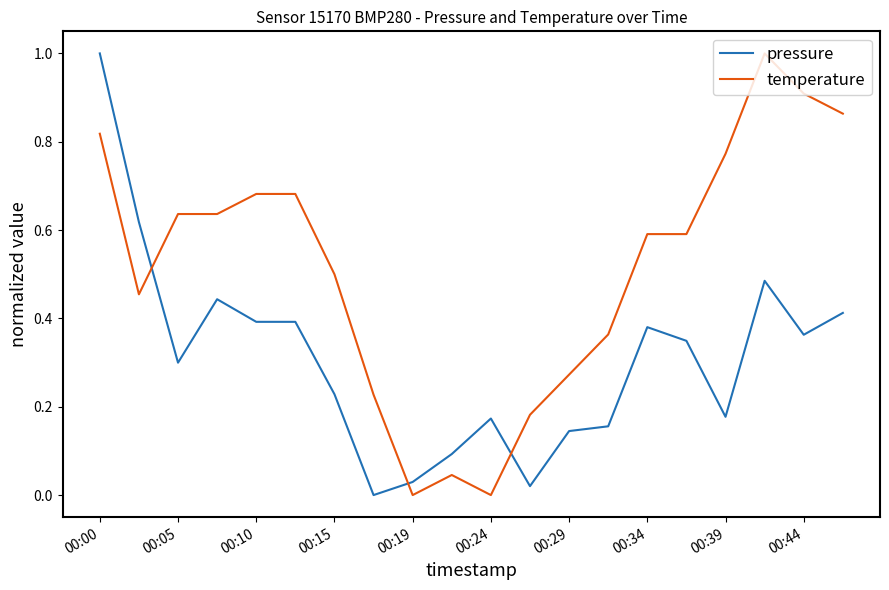

Which series ends up on top after the final intersection of pressure and temperature?

temperature